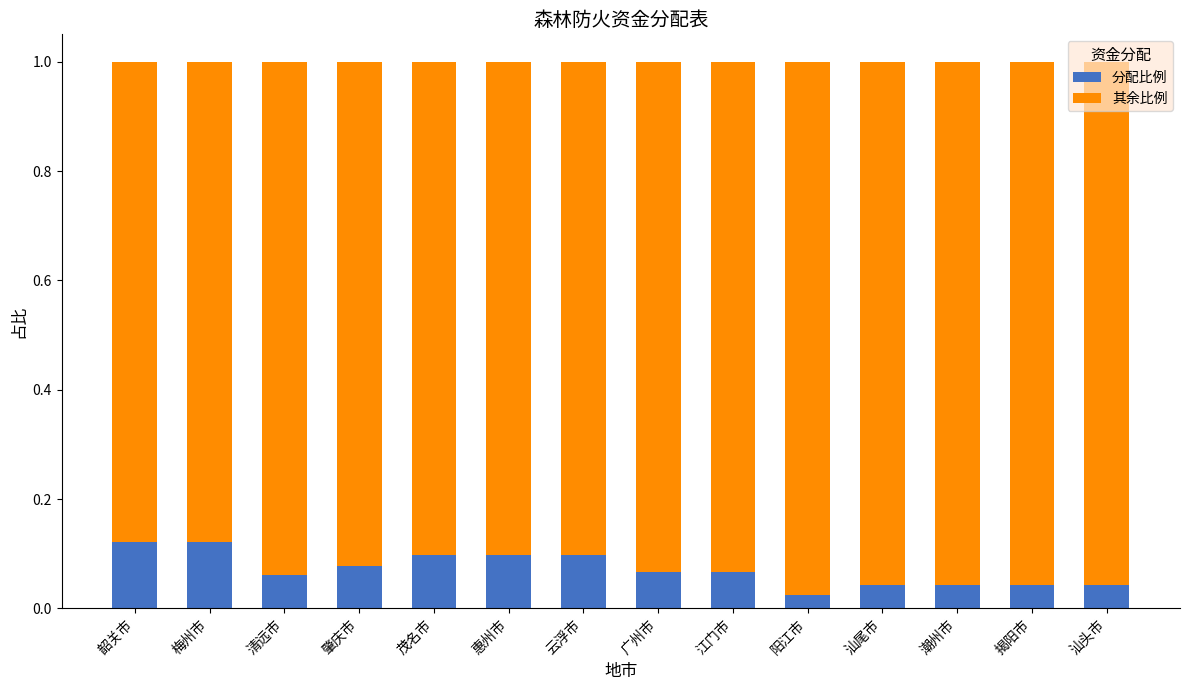

The 分配比例 series shows 0.1 at 清远市. True or false?

True